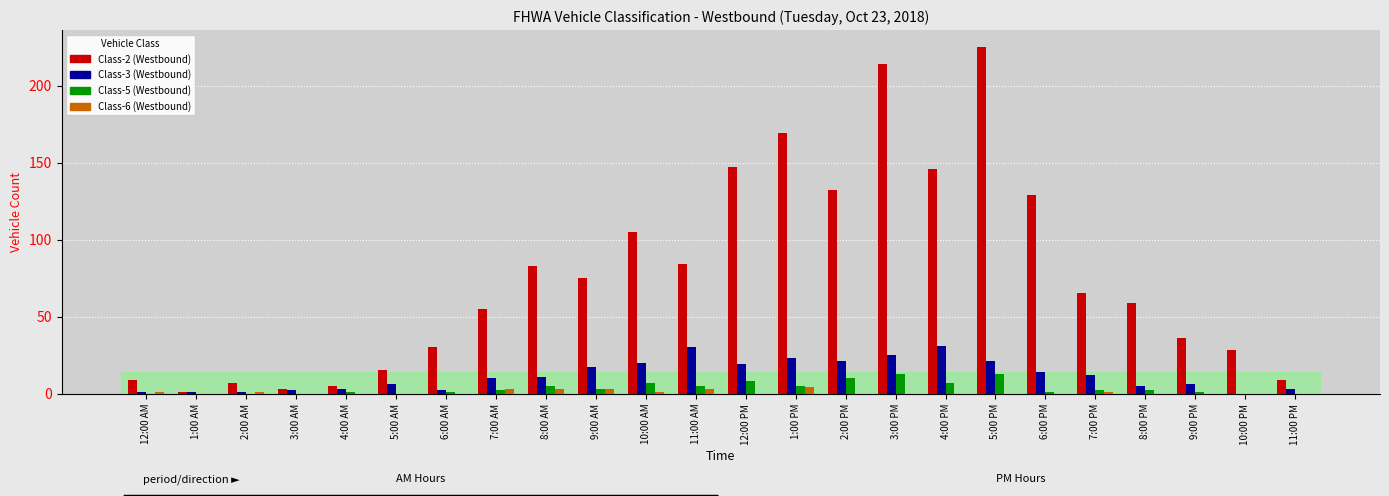

What is the greatest value displayed?

225